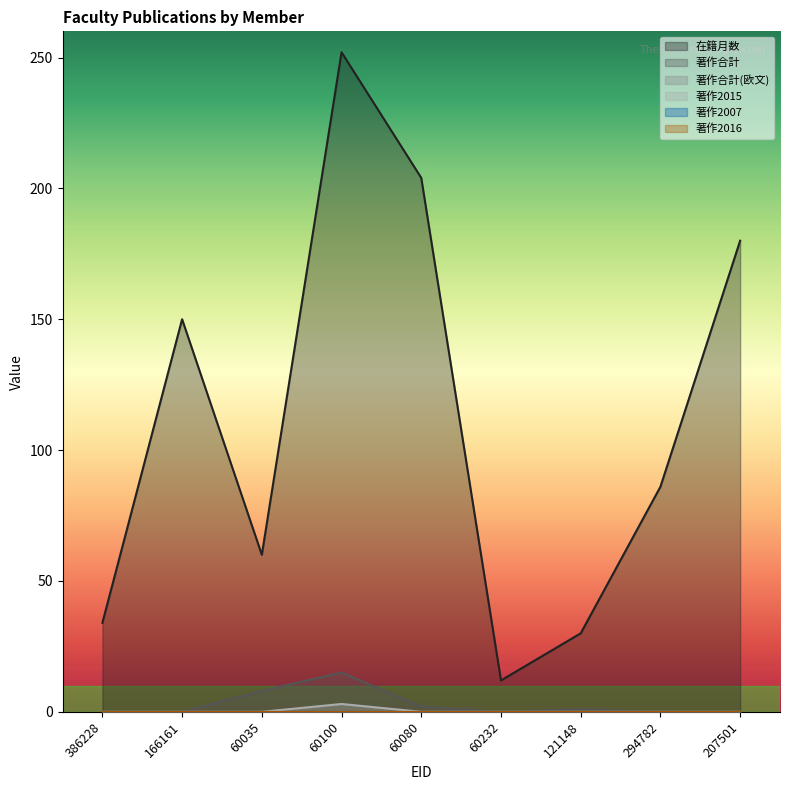

True or false: 著作2015 has a value of 2 at 60100.

False